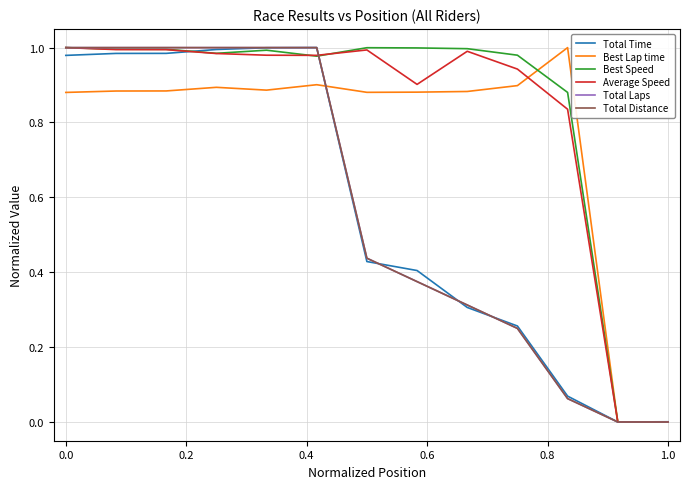

List the series in order of their peak value, highest first.

Total Time, Best Lap time, Best Speed, Average Speed, Total Laps, Total Distance